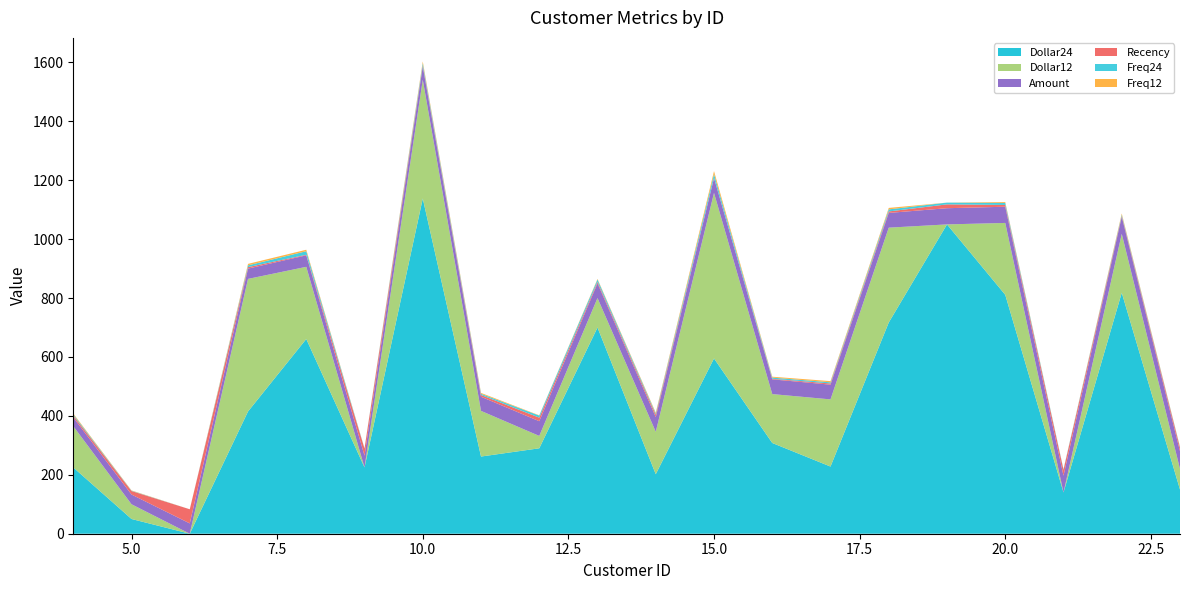

Reading left to right, what are all the values shown in this chart?

Dollar24: 4=225	5=50	6=0	7=415	8=661	9=225	10=1138	11=262	12=290	13=700	14=202	15=595	16=308	17=228	18=717	19=1050	20=811	21=140	22=818	23=150
Dollar12: 4=140	5=50	6=0	7=450	8=245	9=0	10=403	11=155	12=42	13=100	14=144	15=562	16=166	17=228	18=322	19=0	20=244	21=0	22=200	23=70
Amount: 4=30	5=33	6=35	7=35	8=39	9=40	10=45	11=48	12=50	13=50	14=50	15=50	16=50	17=50	18=50	19=55	20=55	21=57	22=58	23=60
Recency: 4=6	5=12	6=48	7=5	8=2	9=24	10=3	11=6	12=12	13=5	14=8	15=1	16=2	17=4	18=5	19=13	20=6	21=20	22=3	23=12
Freq24: 4=4	5=1	6=0	7=6	8=12	9=1	10=8	11=4	12=7	13=8	14=4	15=13	16=4	17=4	18=7	19=6	20=7	21=2	22=4	23=2
Freq12: 4=3	5=1	6=0	7=5	8=5	9=0	10=6	11=3	12=1	13=2	14=3	15=10	16=3	17=4	18=5	19=0	20=3	21=0	22=4	23=1